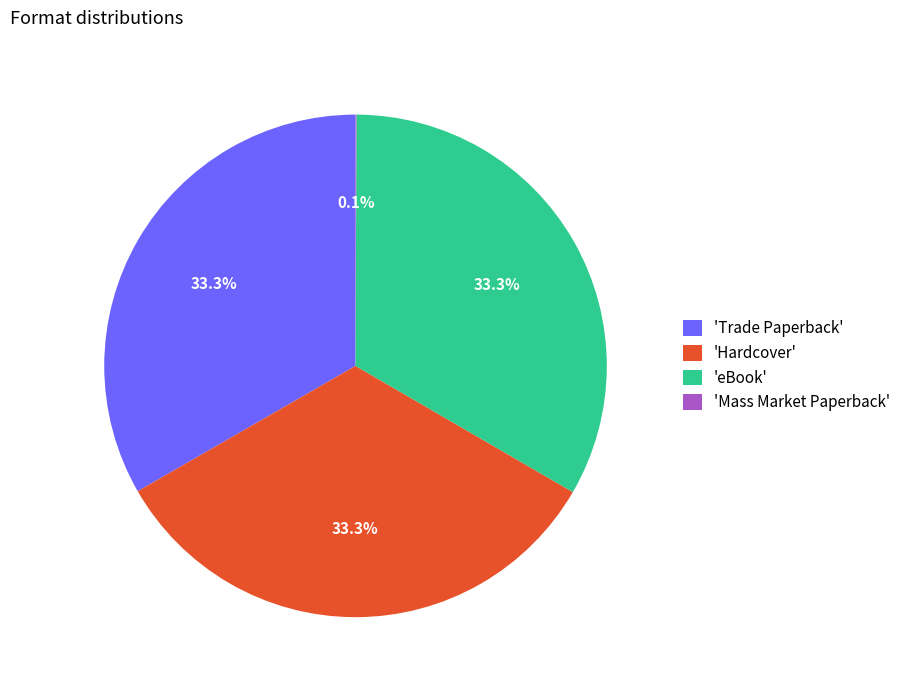

Approximately how many times larger is the value at 'Trade Paperback' compared to 'Hardcover'?

1.0